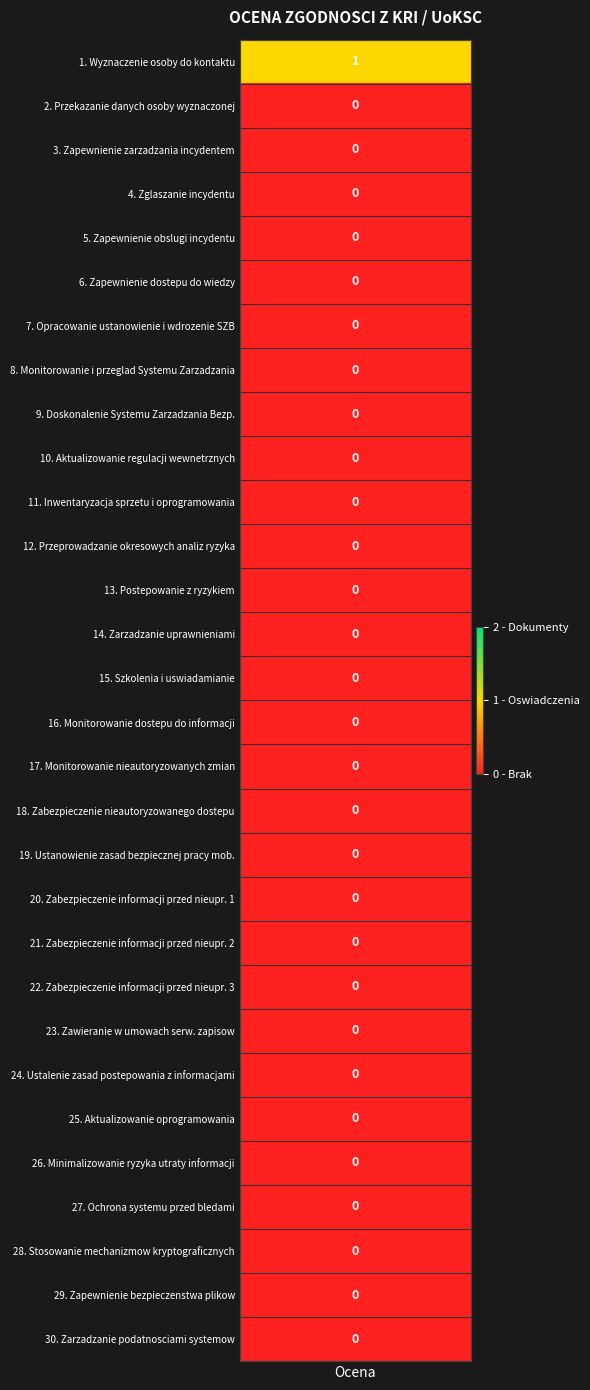

Count the values in the range 0 to 1.

30